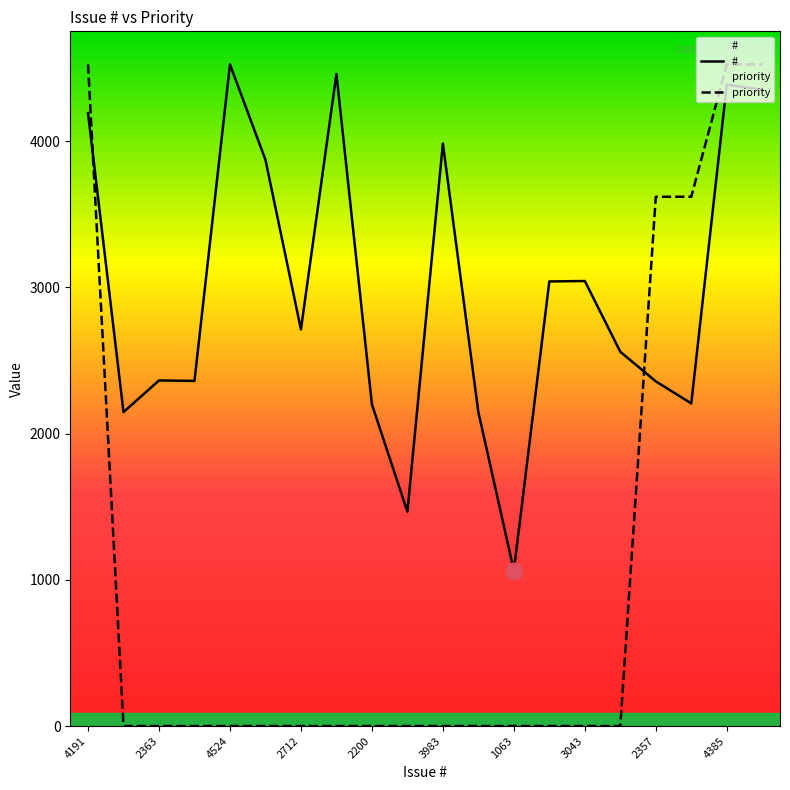

List the series in order of their peak value, lowest first.

#, priority